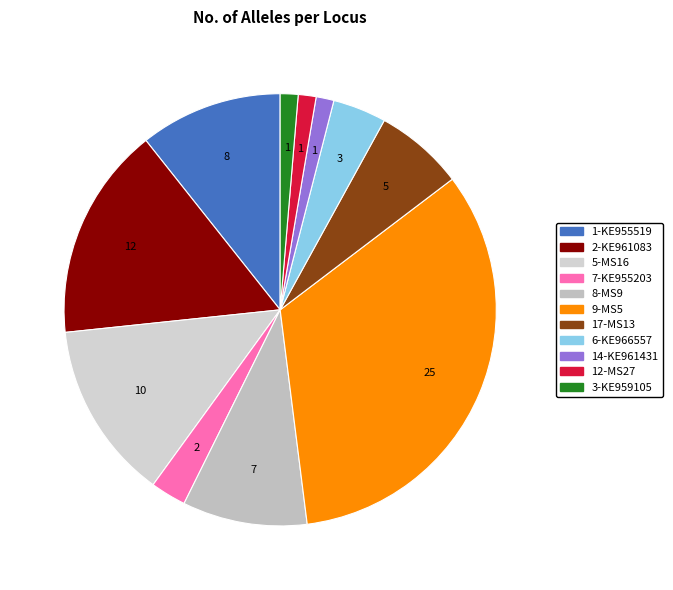

To the nearest percent, what is the average slice percentage?

9%